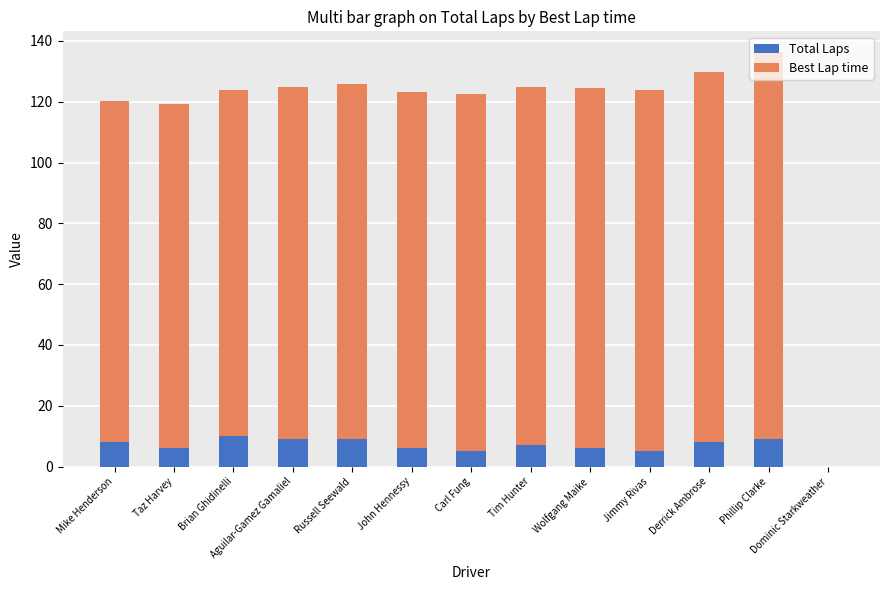

What is the average value of the Total Laps series?

6.8